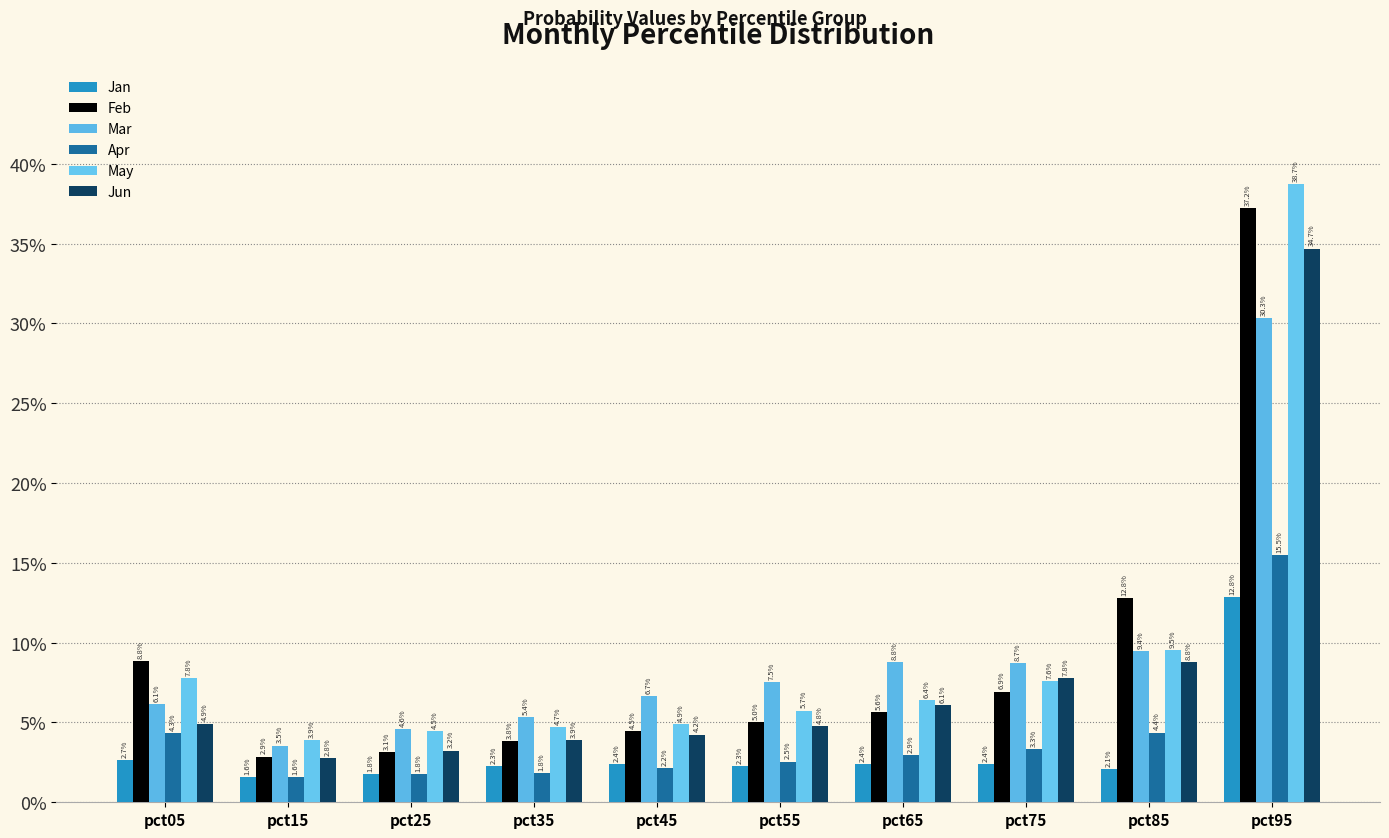

Which series has the largest total across all categories?

May